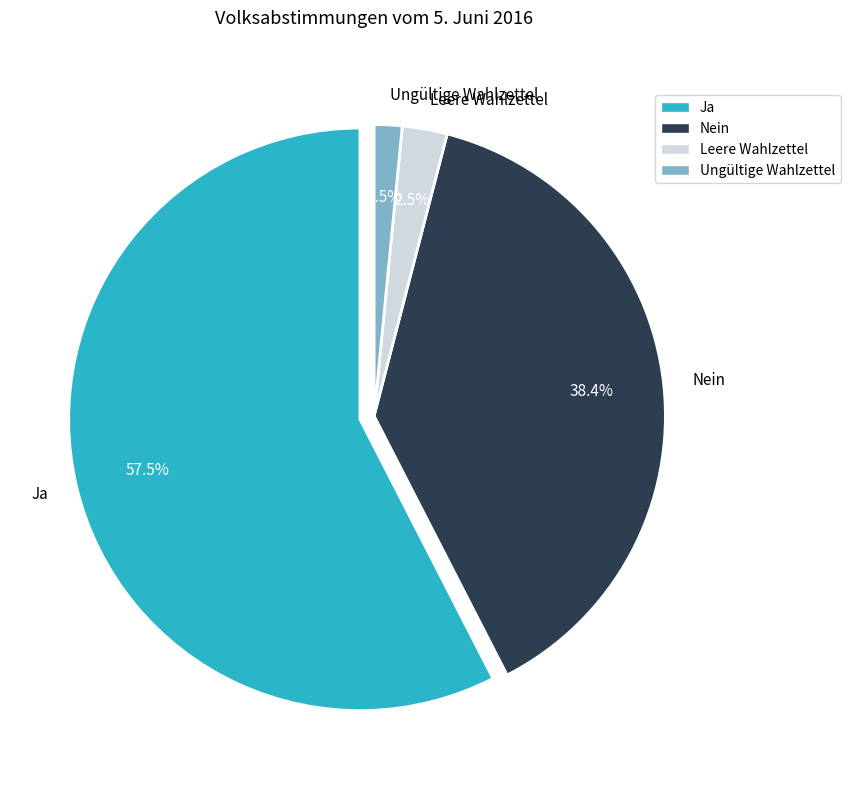

To the nearest percent, what is the average slice percentage?

25%